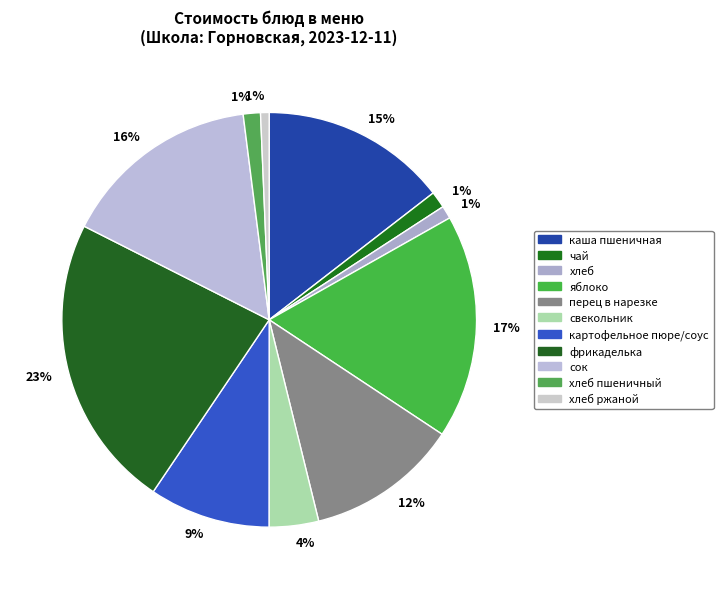

Does any single category account for the majority?

No